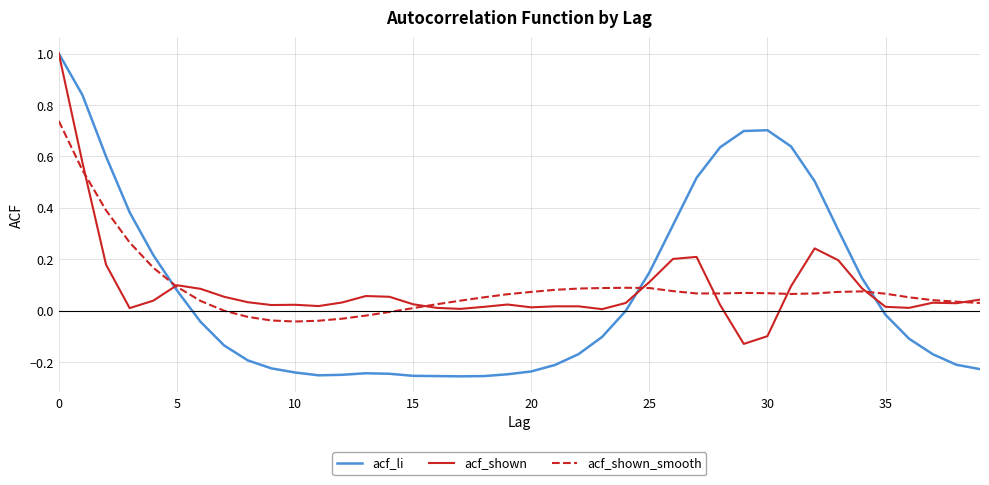

Which series has the largest range (max minus min)?

acf_li